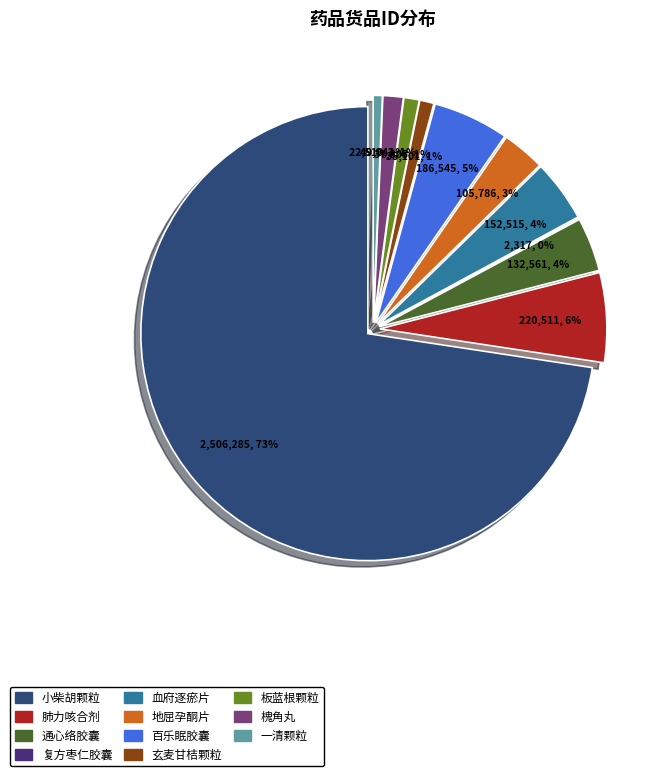

What is the change in value from 小柴胡颗粒 to 一清颗粒?

-2483775